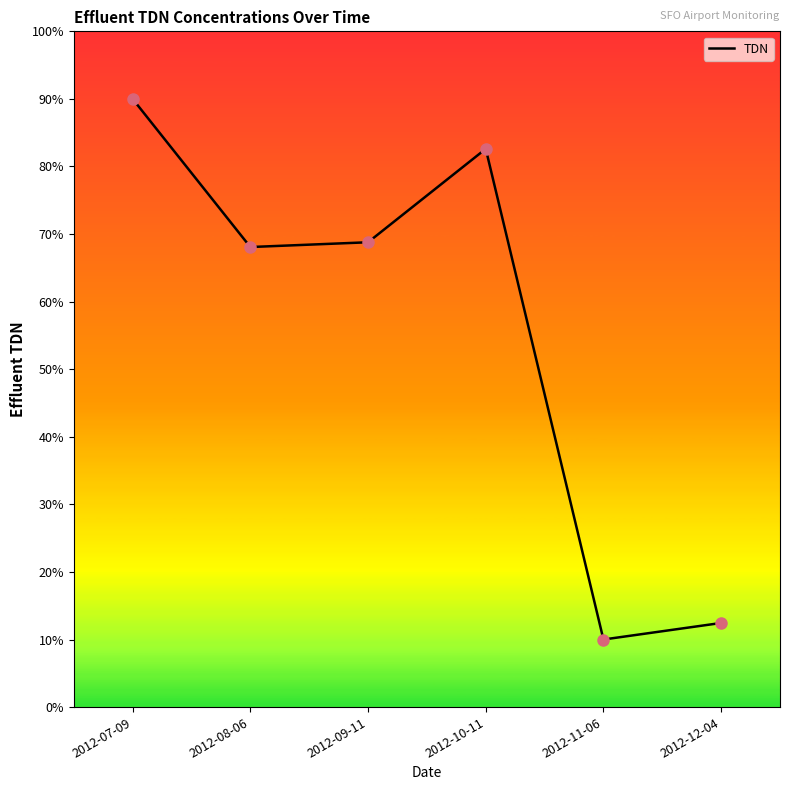

Between 2012-10-11 and 2012-08-06, which is larger?

2012-10-11